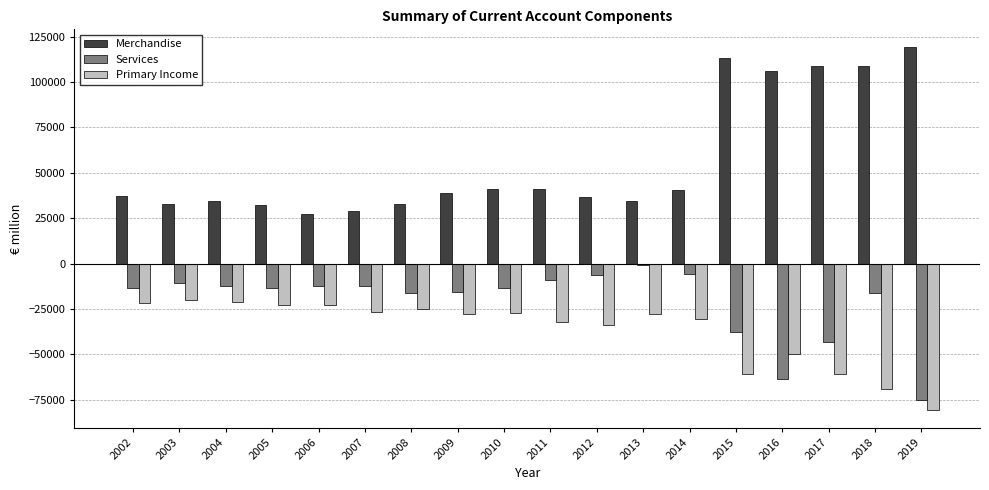

Count the number of categories in the chart.

18